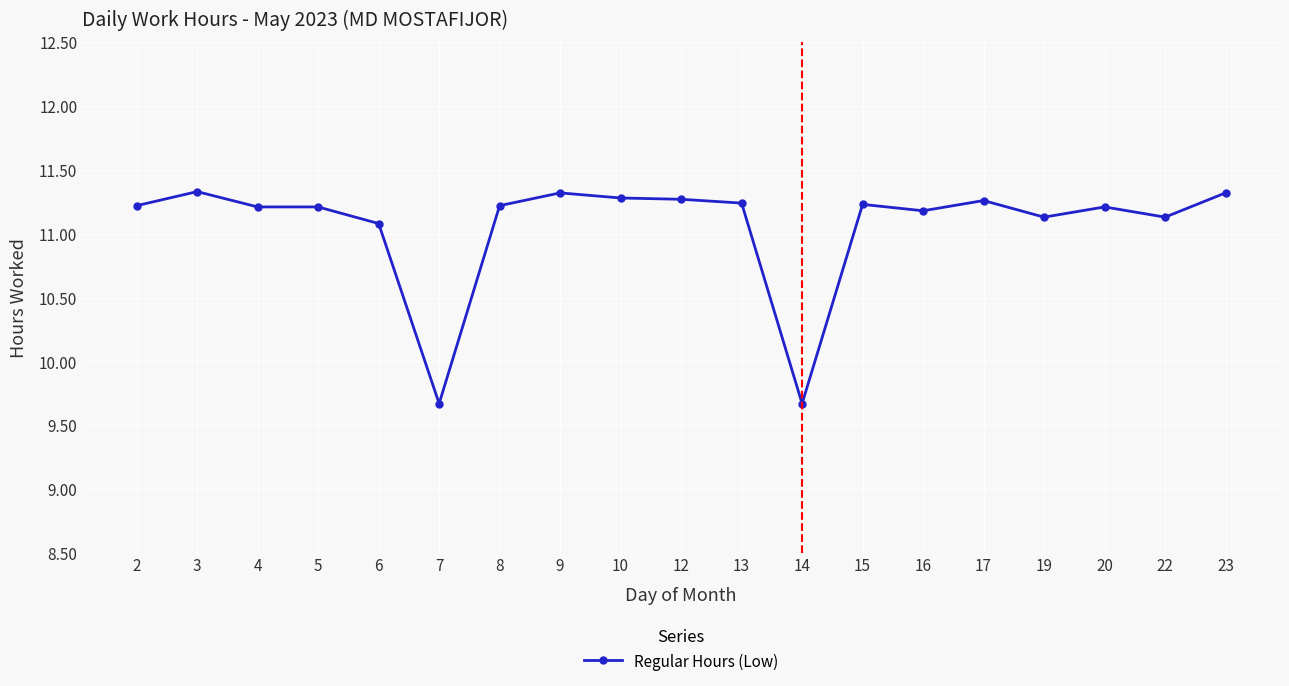

Is it true that the value at 4 is 11.2?

True